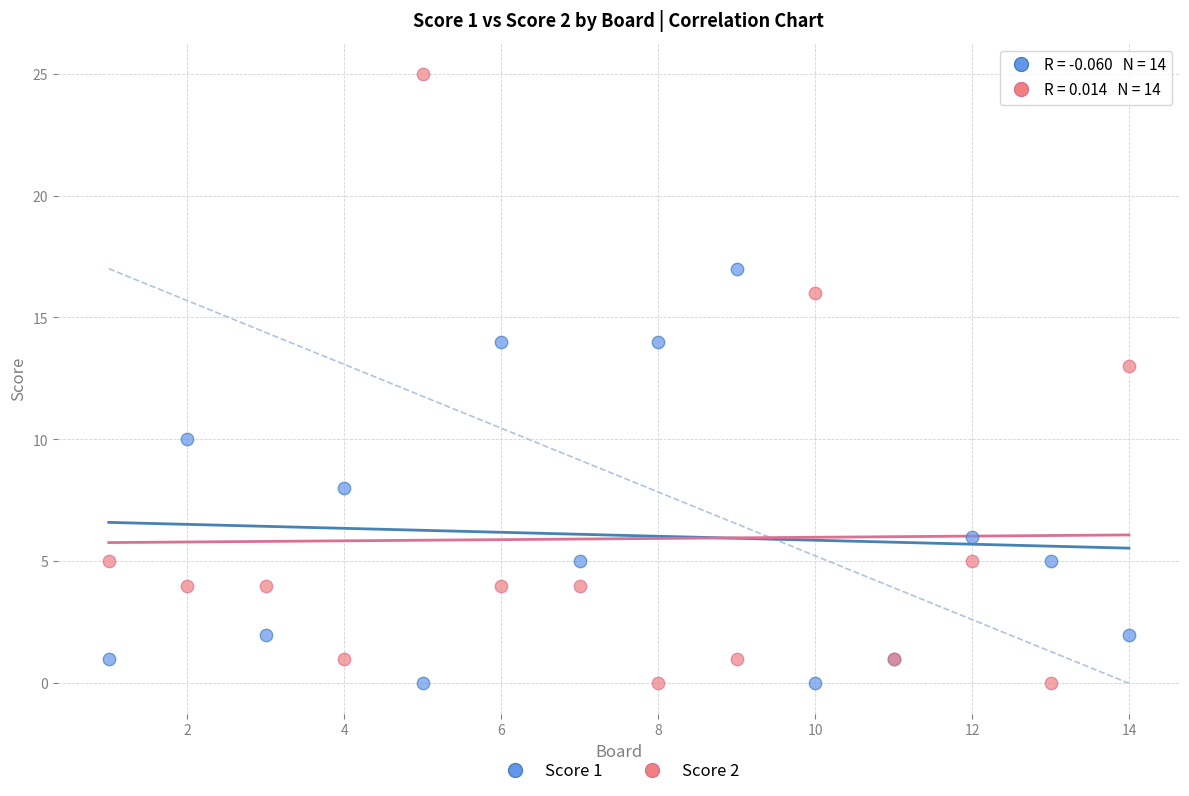

Which series has the widest spread of Y values?

Score 2